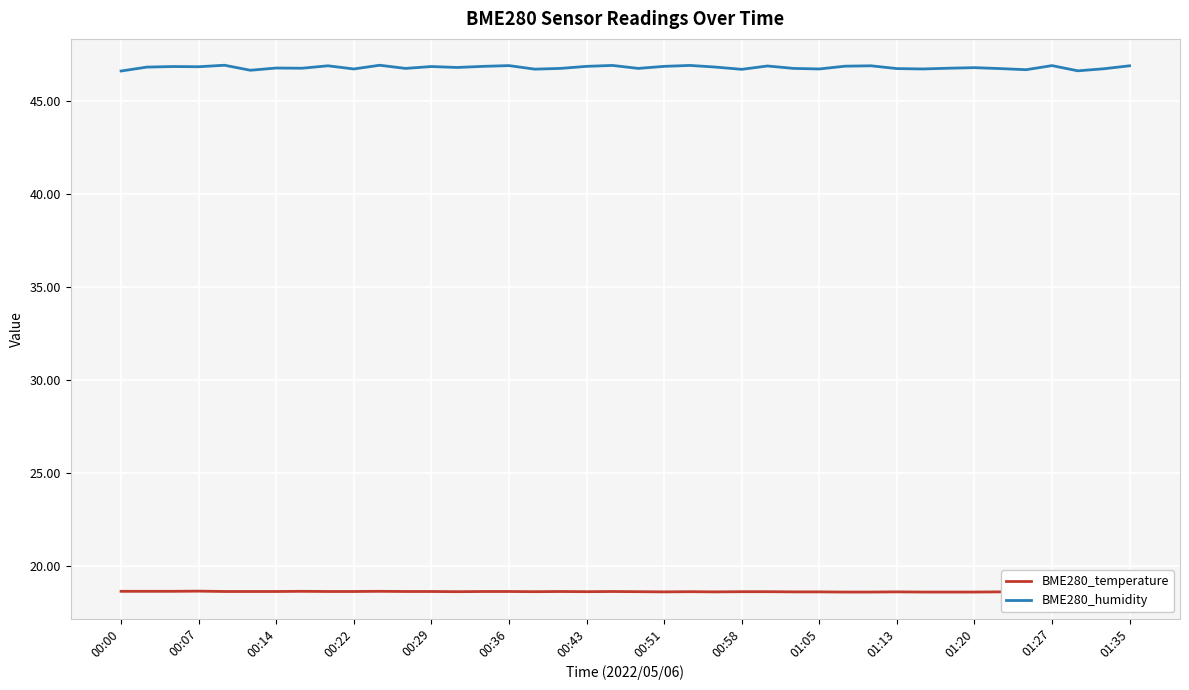

The BME280_humidity series shows 68.6 at 01:13. True or false?

False